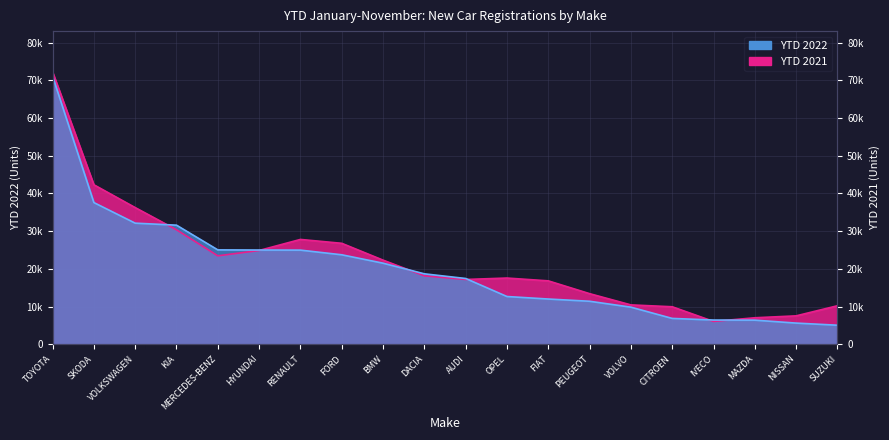

What is the difference between the maximum and second lowest values in the YTD 2021 series?

65203